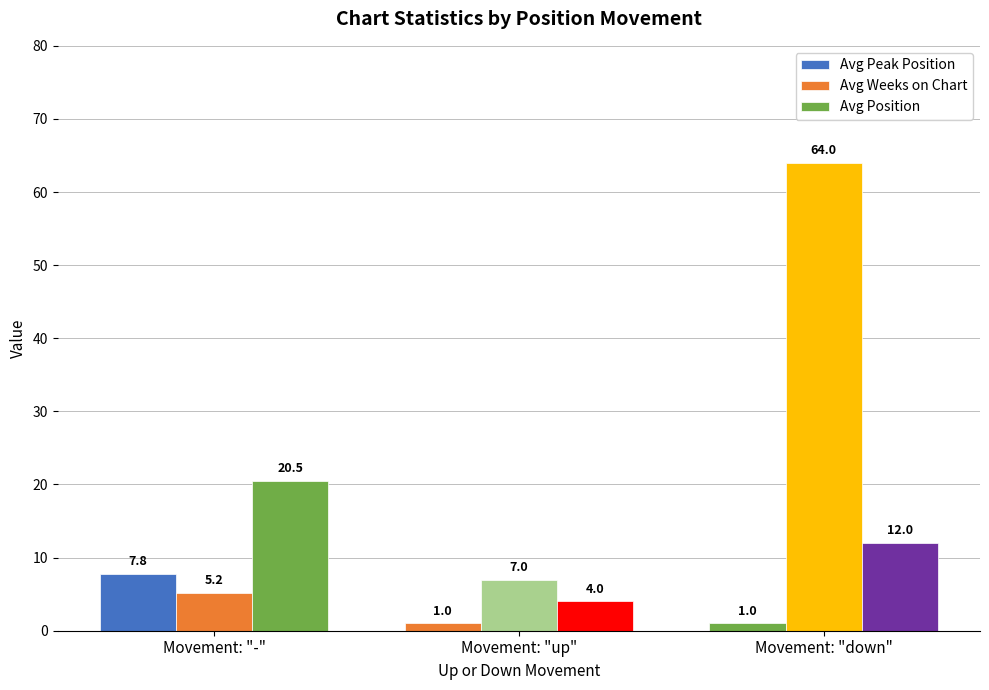

True or false: Avg Peak Position has a value of 0.7 at Movement: "down".

False